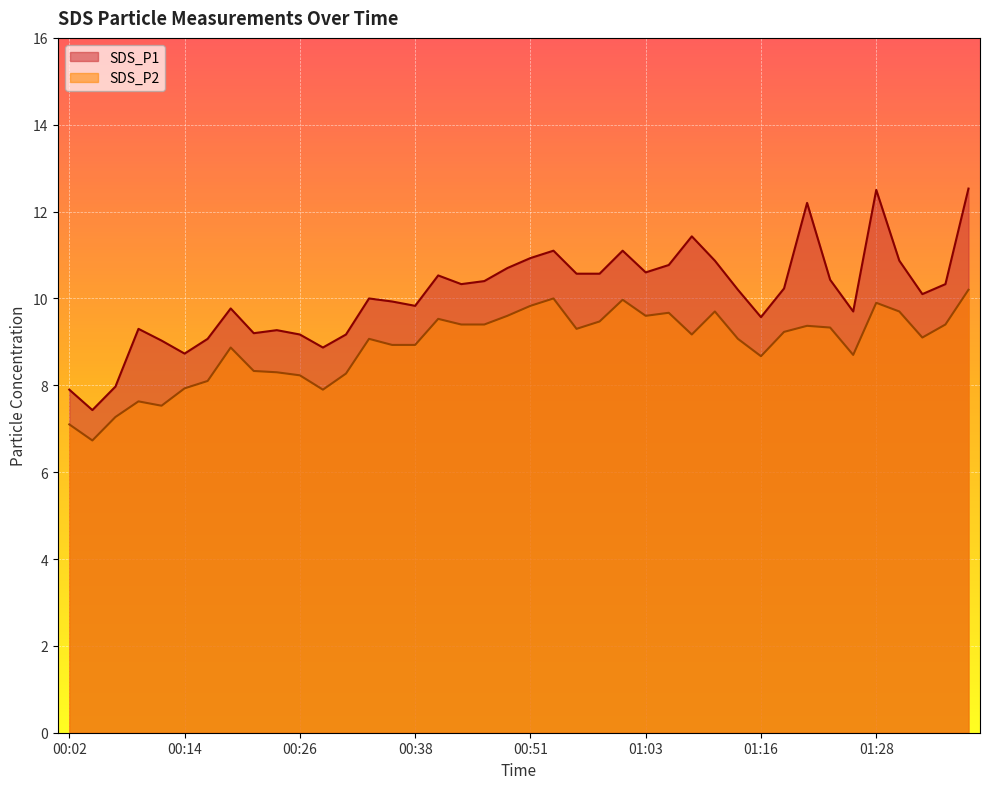

True or false: SDS_P1 and SDS_P2 intersect in this chart.

False